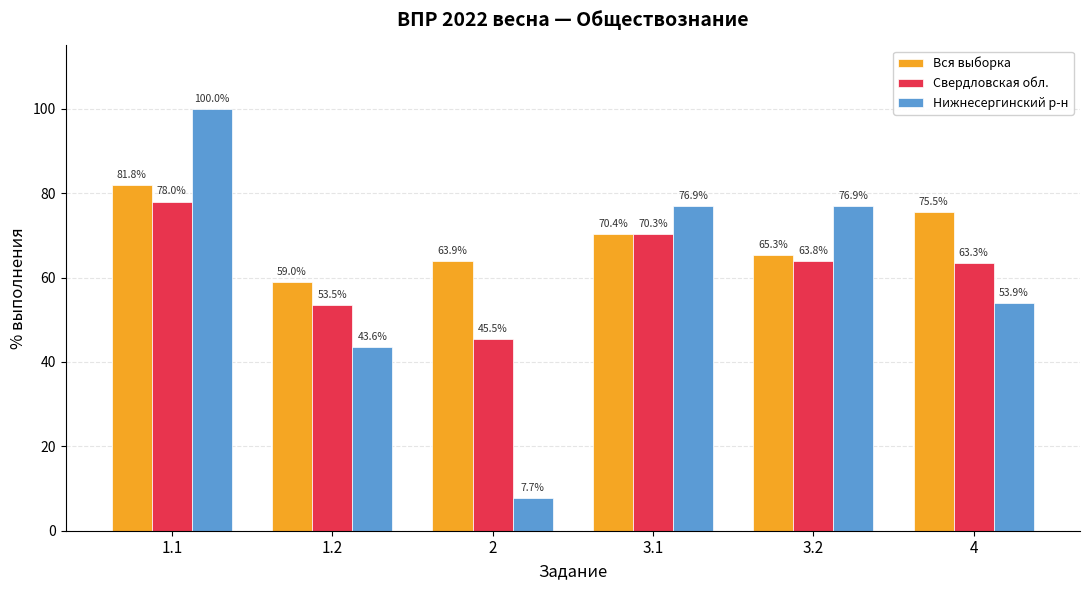

Where does the Нижнесергинский р-н series first go above 76?

1.1